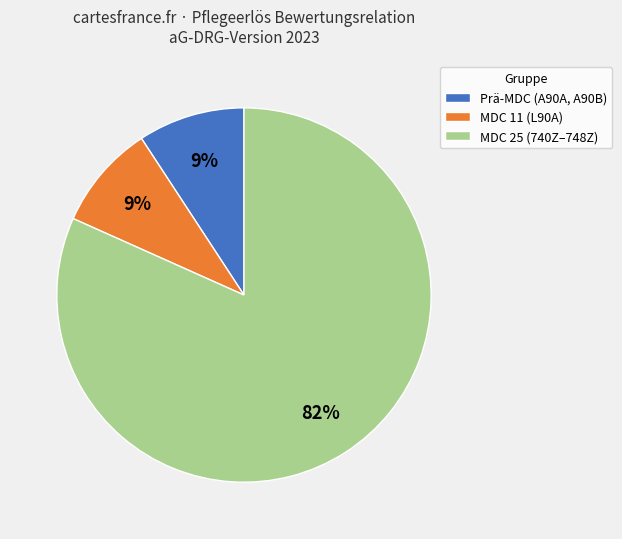

Is it true that Prä-MDC (A90A, A90B) is 24% of the pie?

False